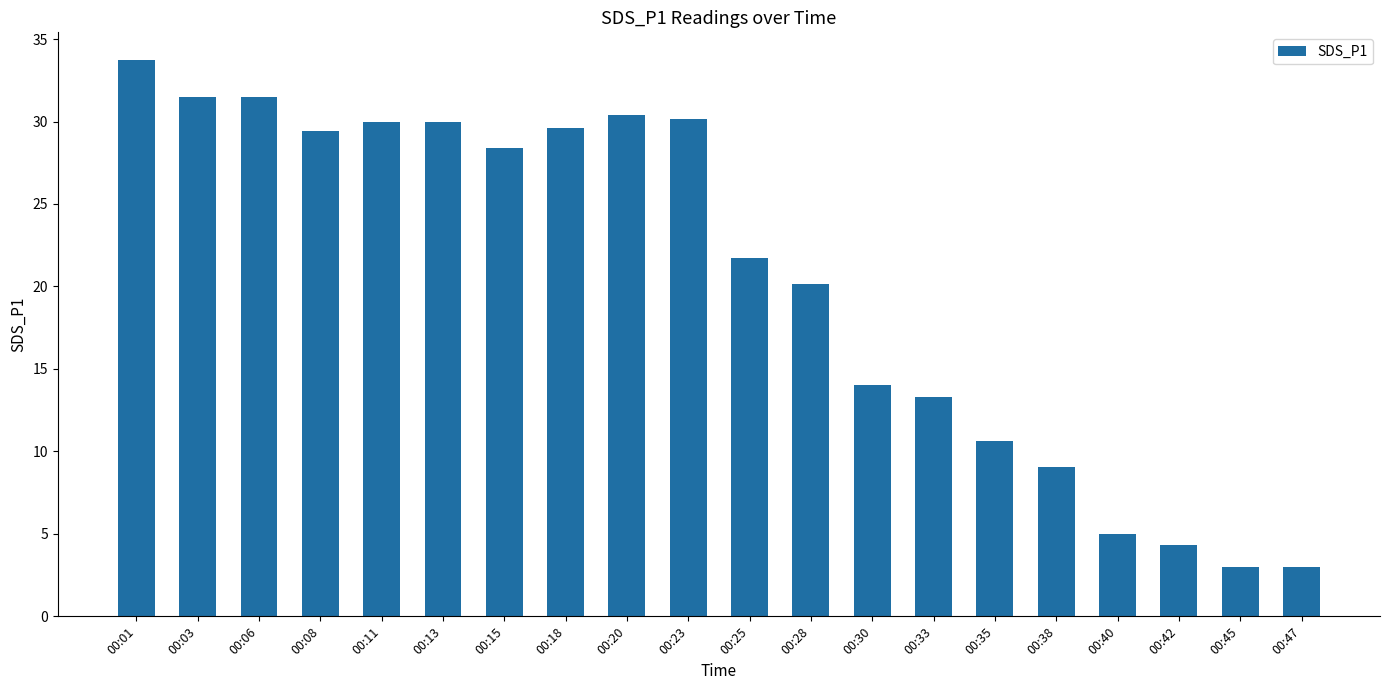

What is the difference between the values at 00:01 and 00:42?

29.4